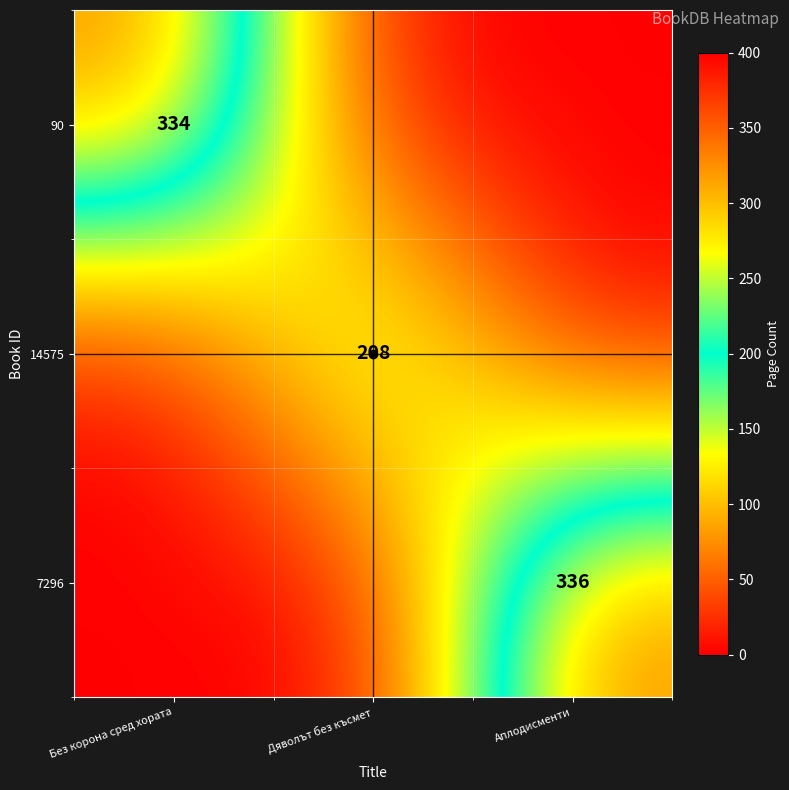

Rank the series at Без корона сред хората from highest to lowest value.

90, 14575, 7296